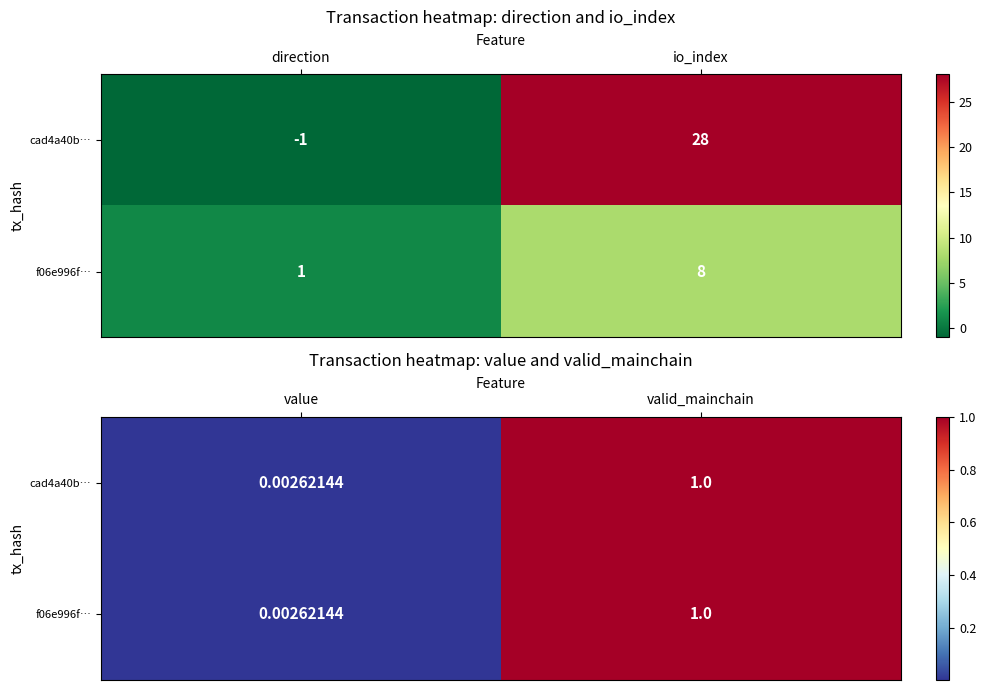

What is the average value of the cad4a40b… series?

0.5